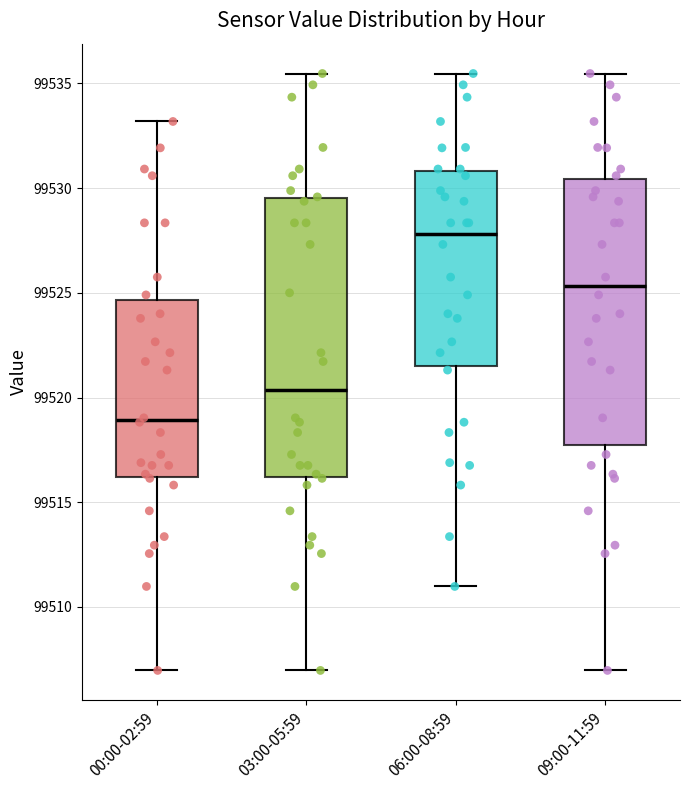

Reading left to right, transcribe this box plot: for each box, give where its median line is, the range the box spans, and where its two whiskers end, as read against the y-axis. The values are not printed on the chart, so give them approximately, as read against the axis.

00:00-02:59: median 99519.0, box 99516.0 to 99524.5, whiskers 99507.0 to 99533.0
03:00-05:59: median 99520.5, box 99516.0 to 99529.5, whiskers 99507.0 to 99535.5
06:00-08:59: median 99528.0, box 99521.5 to 99531.0, whiskers 99511.0 to 99535.5
09:00-11:59: median 99525.5, box 99517.5 to 99530.5, whiskers 99507.0 to 99535.5